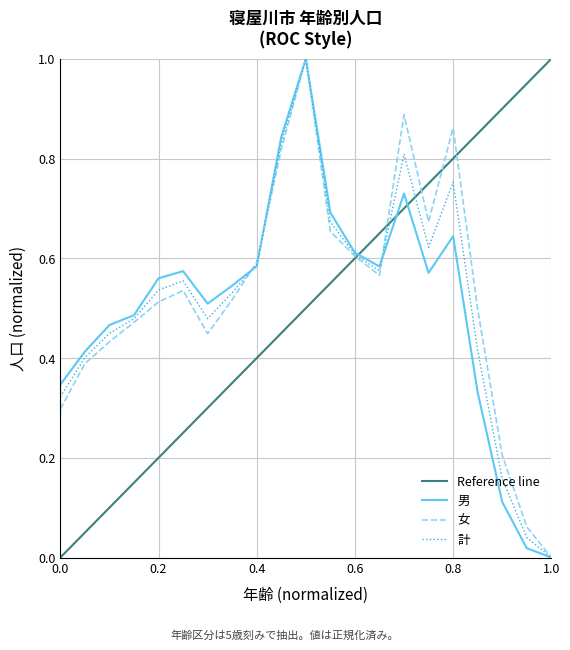

What is the value of the 男 point at the 2nd from the left?

0.4